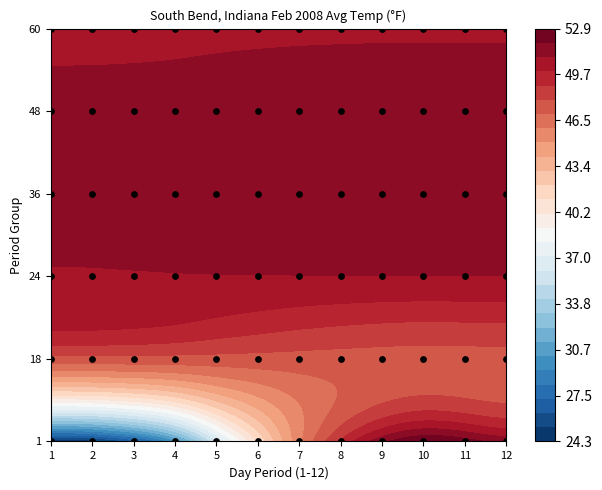

At which category is the sum across all series the highest?

9